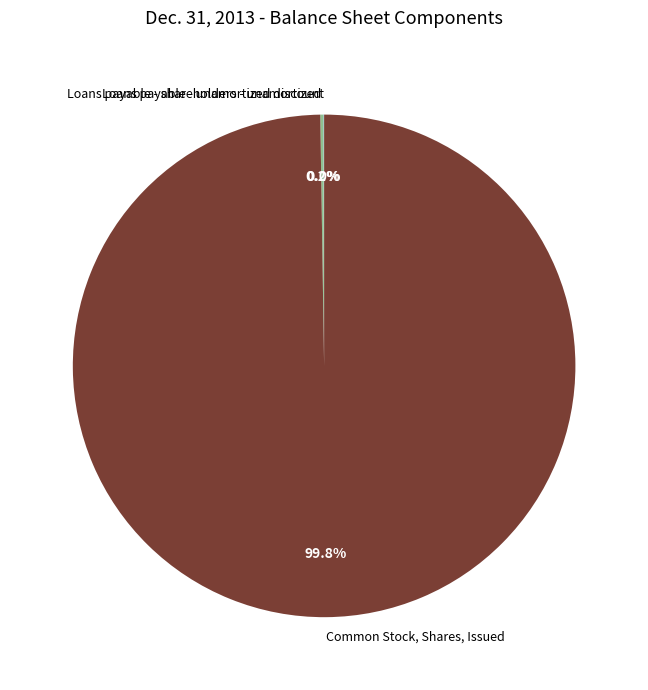

Does Common Stock, Shares, Issued account for over 50% of the chart?

Yes